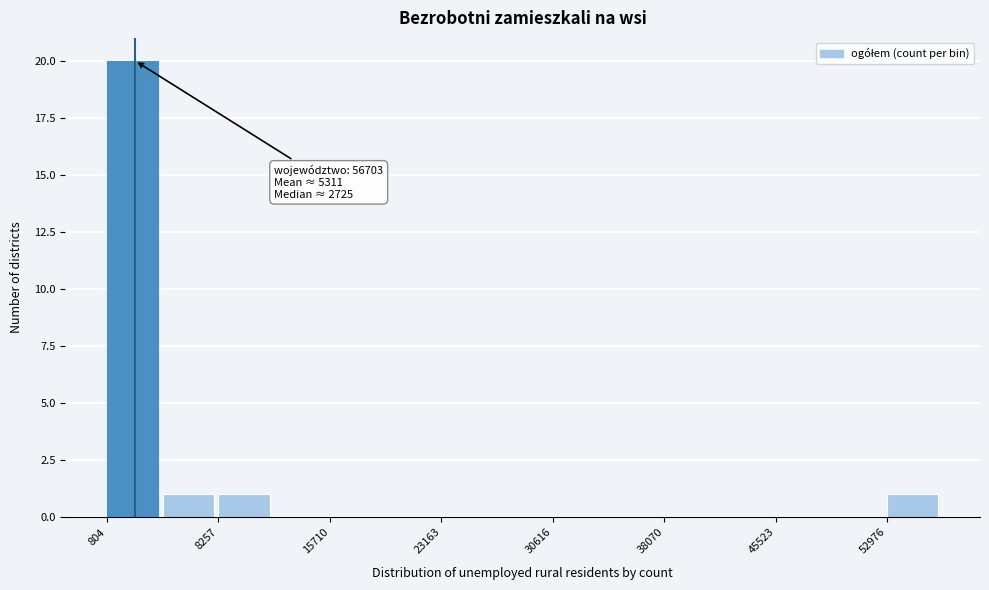

Around what value on the x-axis is the tallest bar? Give the approximate position of its centre, as read against the axis.

3000